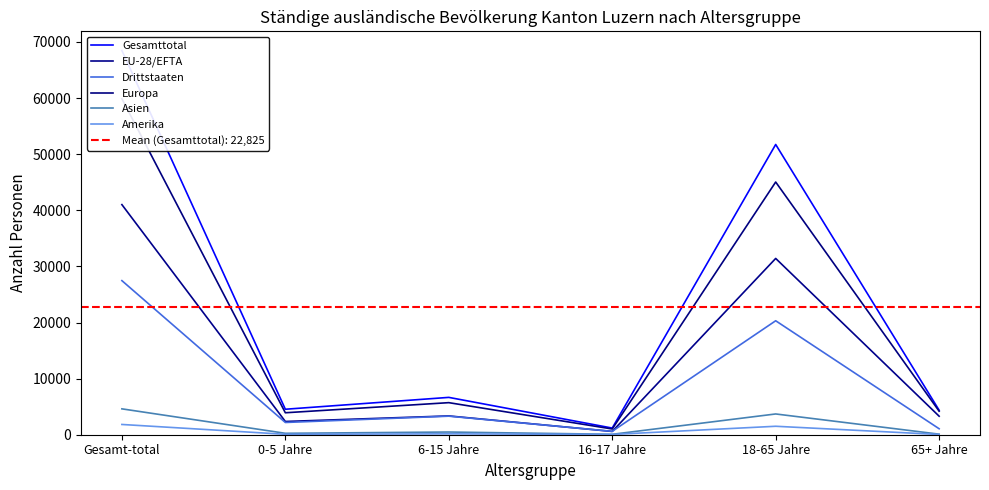

Which series has the largest range (max minus min)?

Gesamttotal